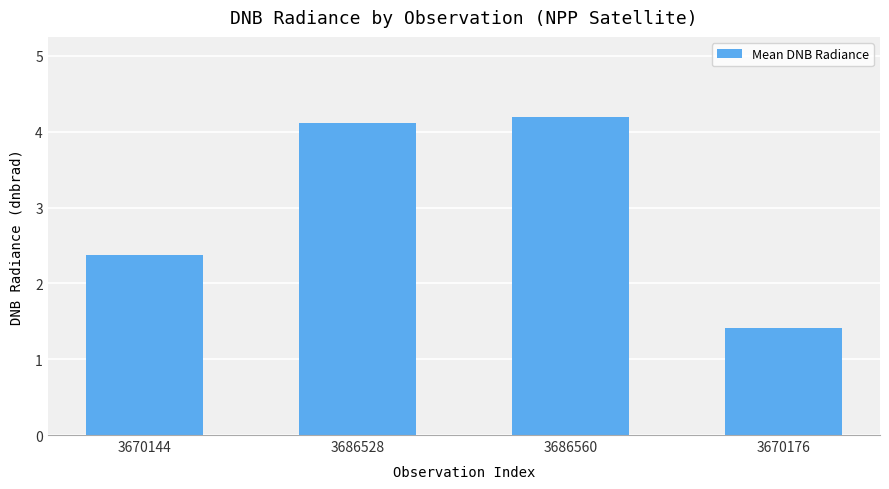

Read the value at 3670144.

2.4